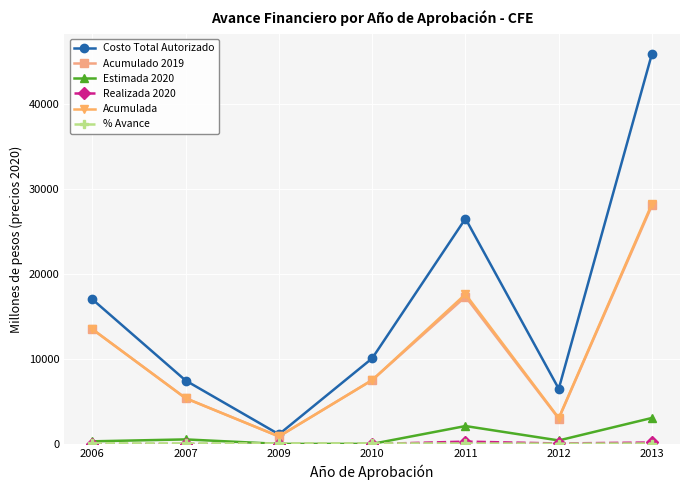

Which label corresponds to the largest value in the chart?

2013